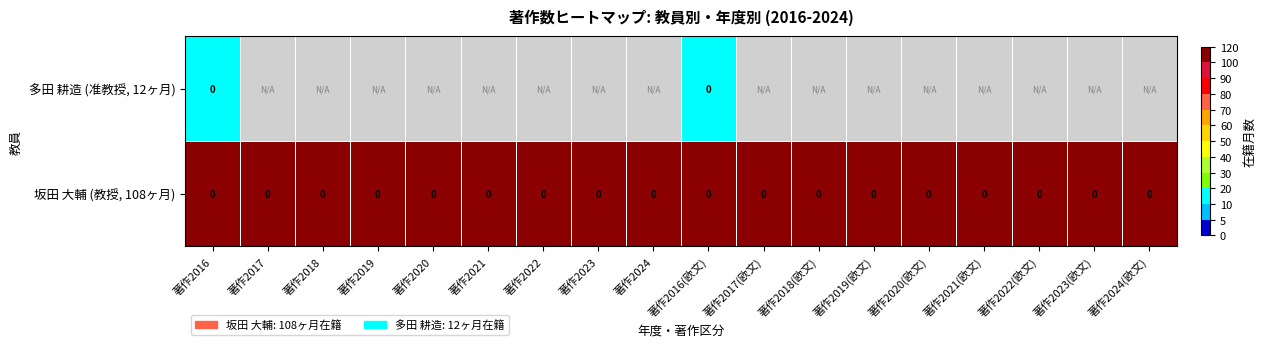

The value of 坂田 大輔 (教授, 108ヶ月) at 著作2017(欧文) is 0. True or false?

True